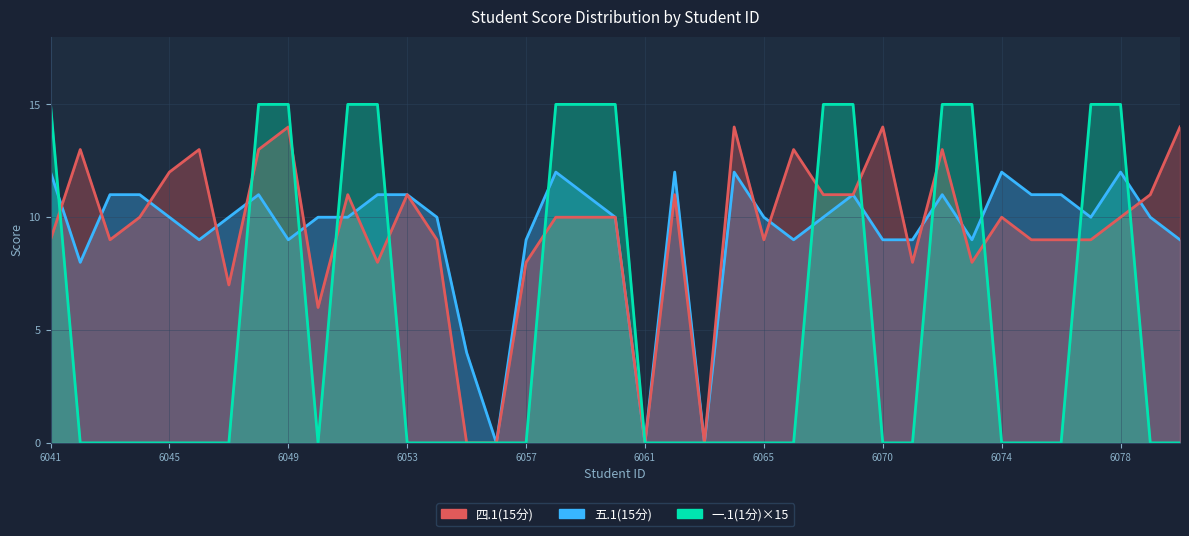

Reading right to left, list all the values displayed in this chart.

五.1(15分): 9	10	12	10	11	11	12	9	11	9	9	11	10	9	10	12	0	12	0	10	11	12	9	0	4	10	11	11	10	10	9	11	10	9	10	11	11	8	12
四.1(15分): 14	11	10	9	9	9	10	8	13	8	14	11	11	13	9	14	0	11	0	10	10	10	8	0	0	9	11	8	11	6	14	13	7	13	12	10	9	13	9
一.1(1分)×15: 0	0	15	15	0	0	0	15	15	0	0	15	15	0	0	0	0	0	0	15	15	15	0	0	0	0	0	15	15	0	15	15	0	0	0	0	0	0	15